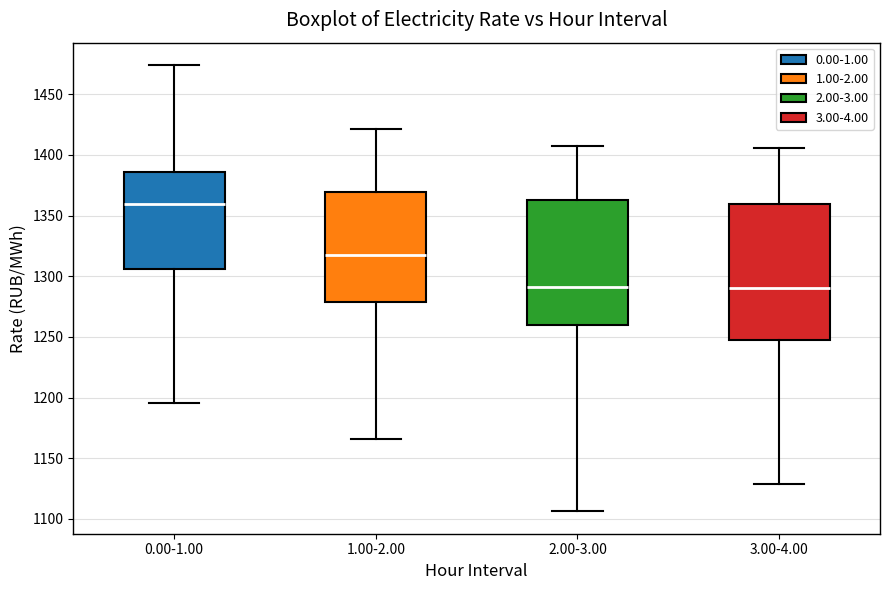

Comparing the boxes themselves (not the whiskers), which one is the tallest?

3.00-4.00